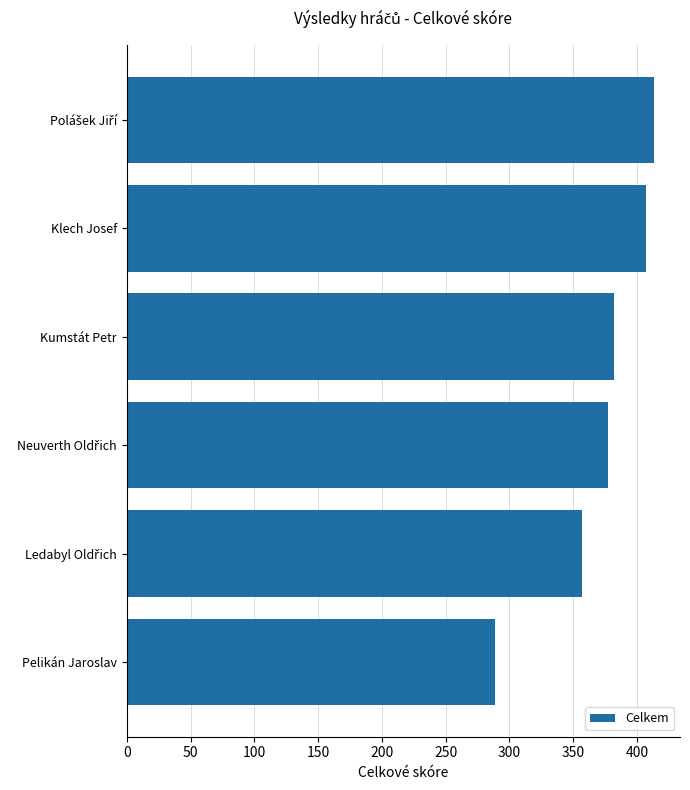

How many series are shown in this chart?

1